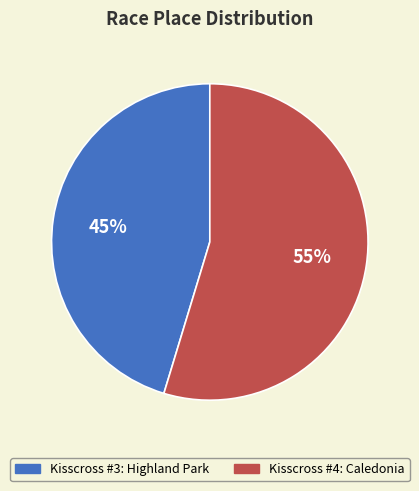

To the nearest percent, what is the average slice percentage?

50%